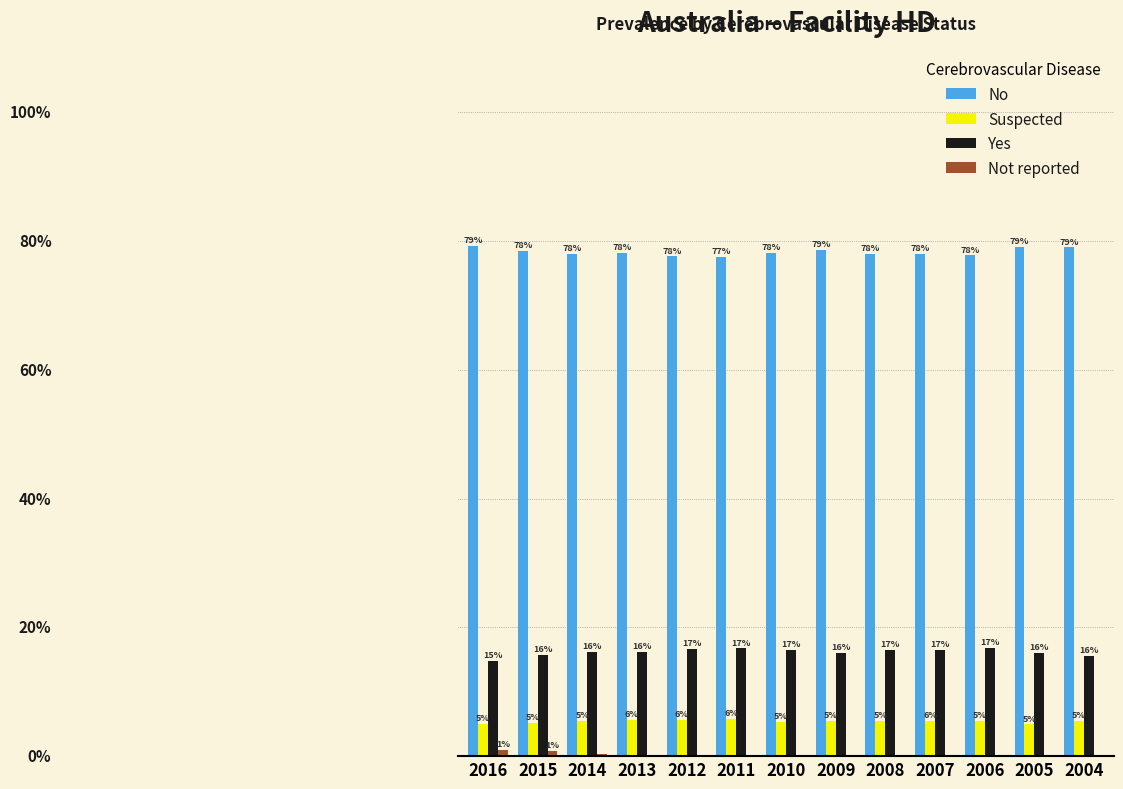

Which series has the largest total across all categories?

No